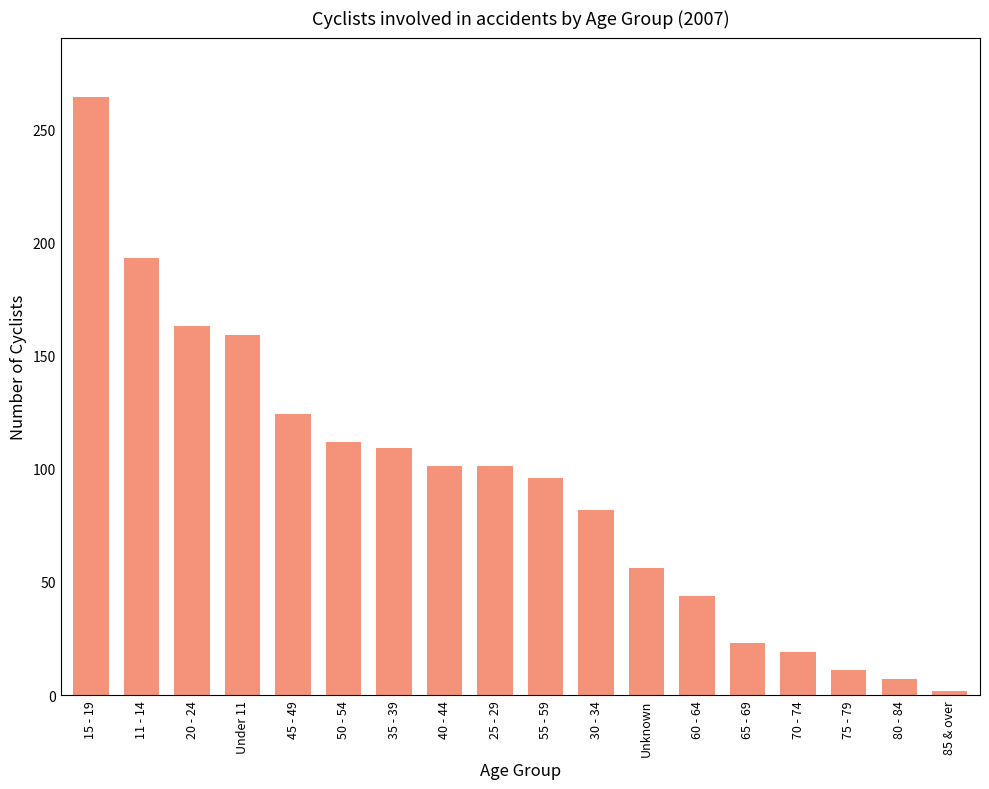

What is the ratio of the value at Under 11 to the value at 55 - 59?

1.7